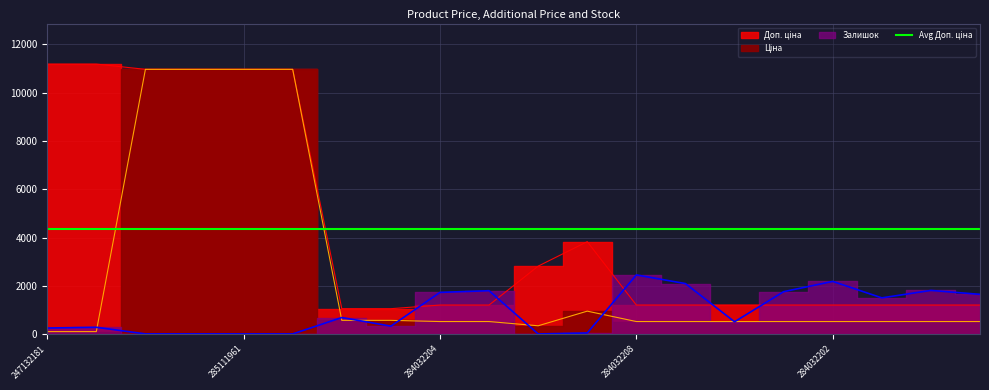

Rank the series by their average value, from highest to lowest.

Доп. ціна, Ціна, Залишок